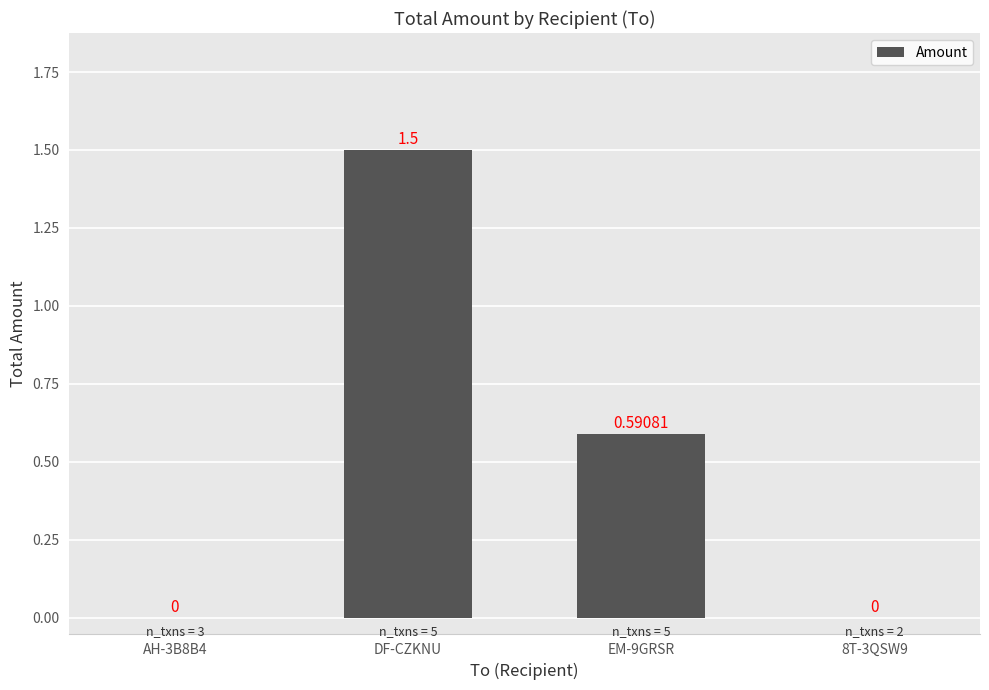

Which label corresponds to the largest value in the chart?

DF-CZKNU